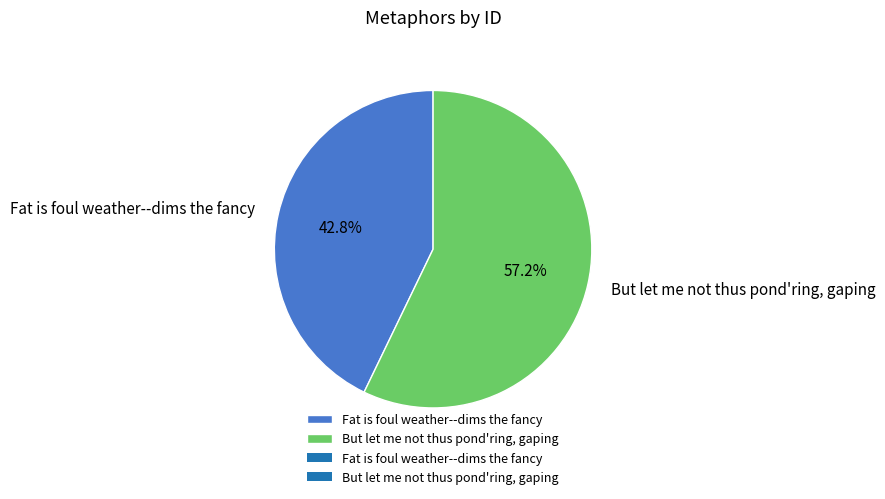

Is it true that Fat is foul weather--dims the fancy is 43% of the pie?

True